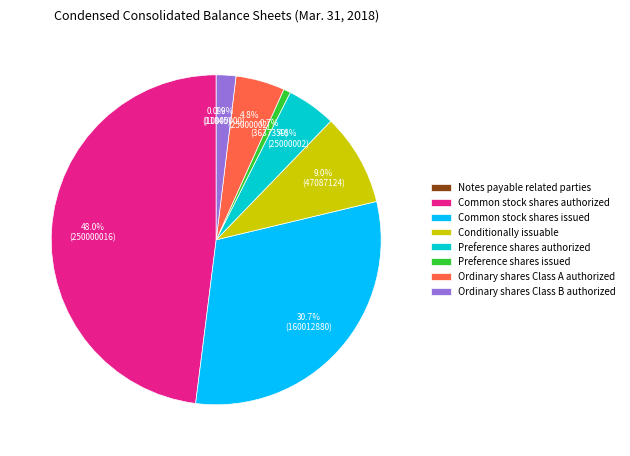

To the nearest percent, what is the average slice percentage?

12%